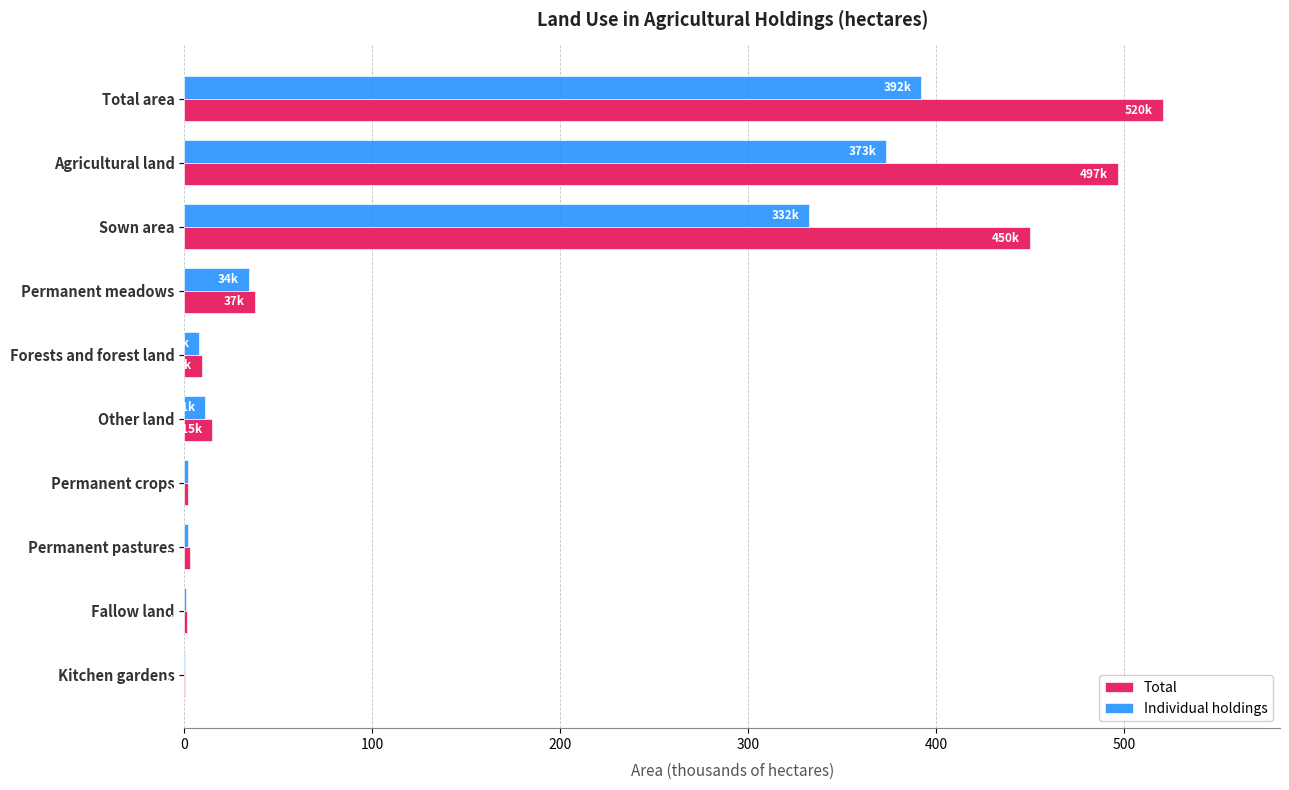

At which label does Individual holdings reach its peak?

Total area